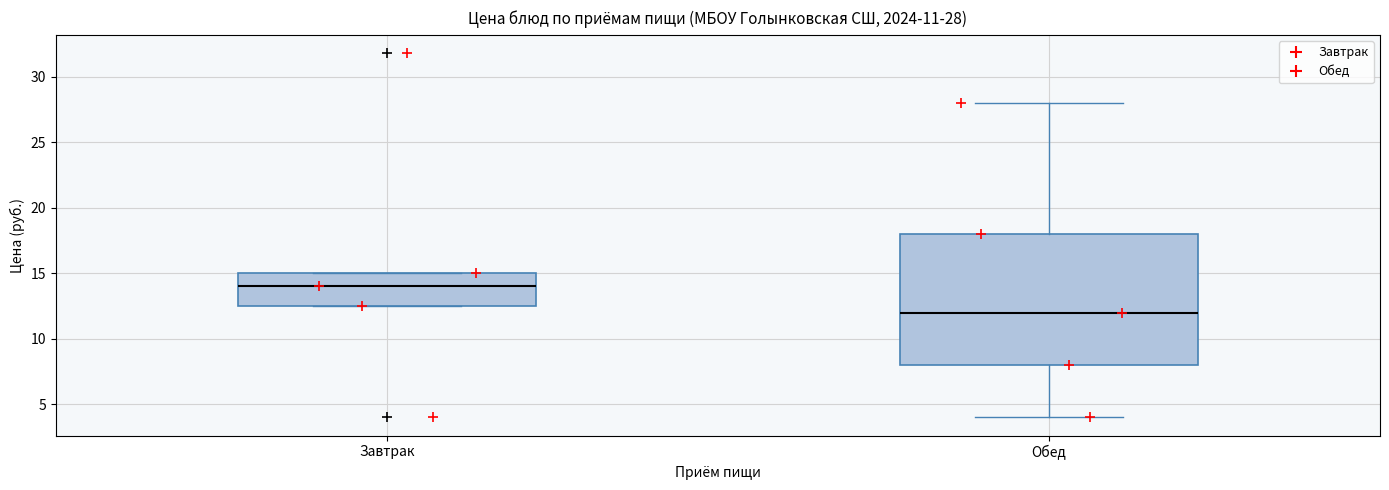

Which box is the tallest, from its lower edge to its upper edge?

Обед